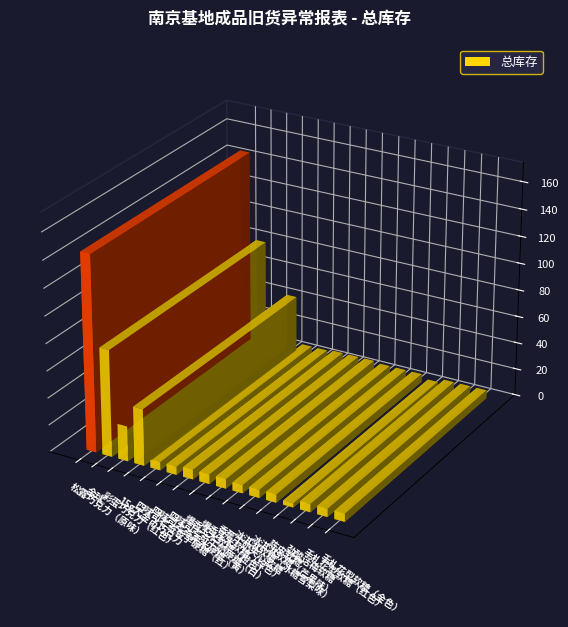

Which has a higher value, 劲酸话梅软糖 or 手札花型软糖（金色）?

劲酸话梅软糖